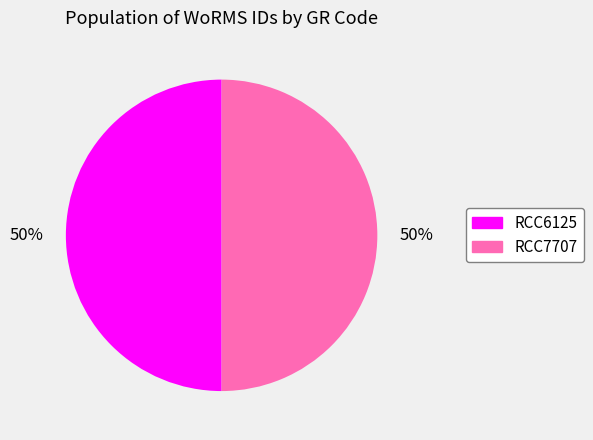

Combined, do RCC6125 and RCC7707 account for over 50%?

Yes